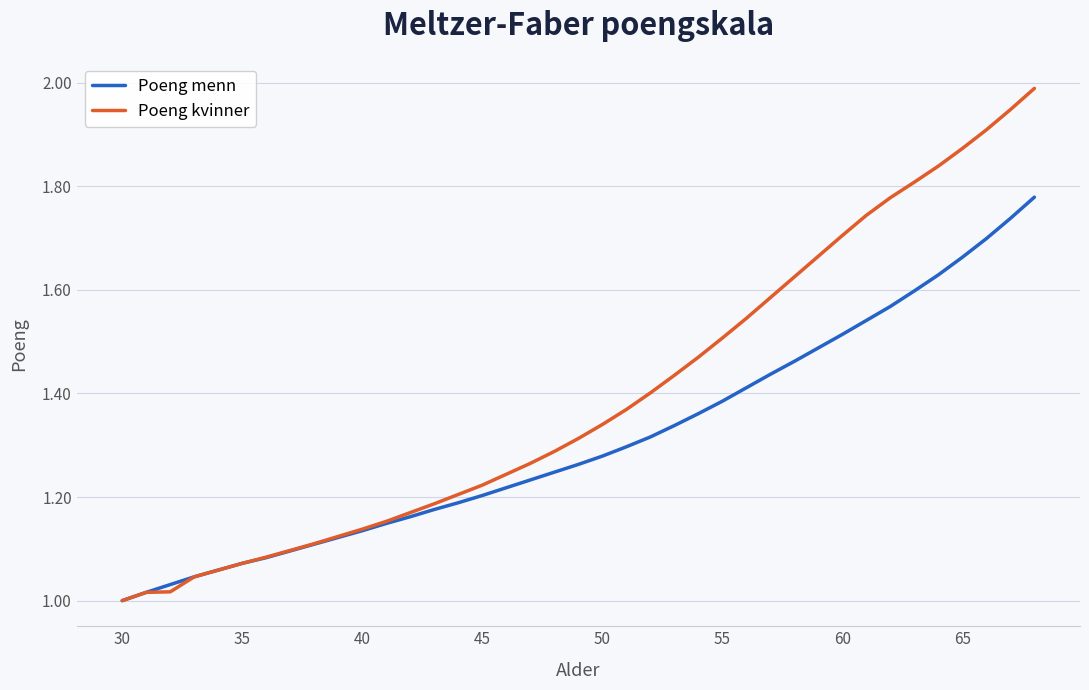

Is this an area chart (filled region under the line)?

No